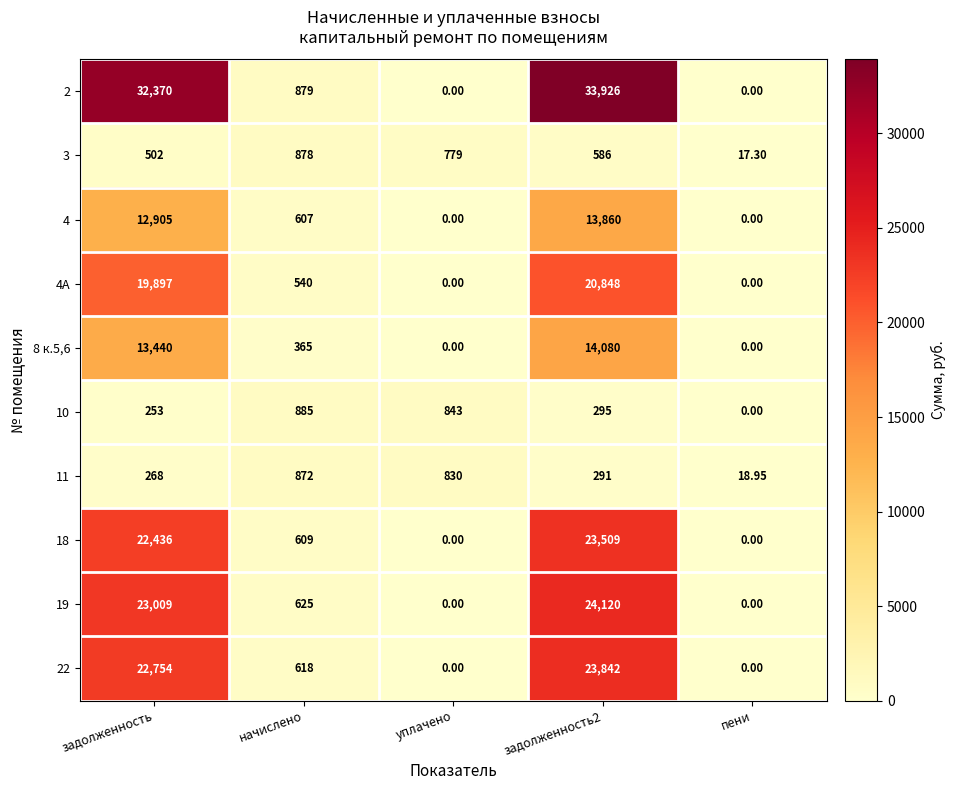

How many data points in 8 к.5,6 are less than 365?

2